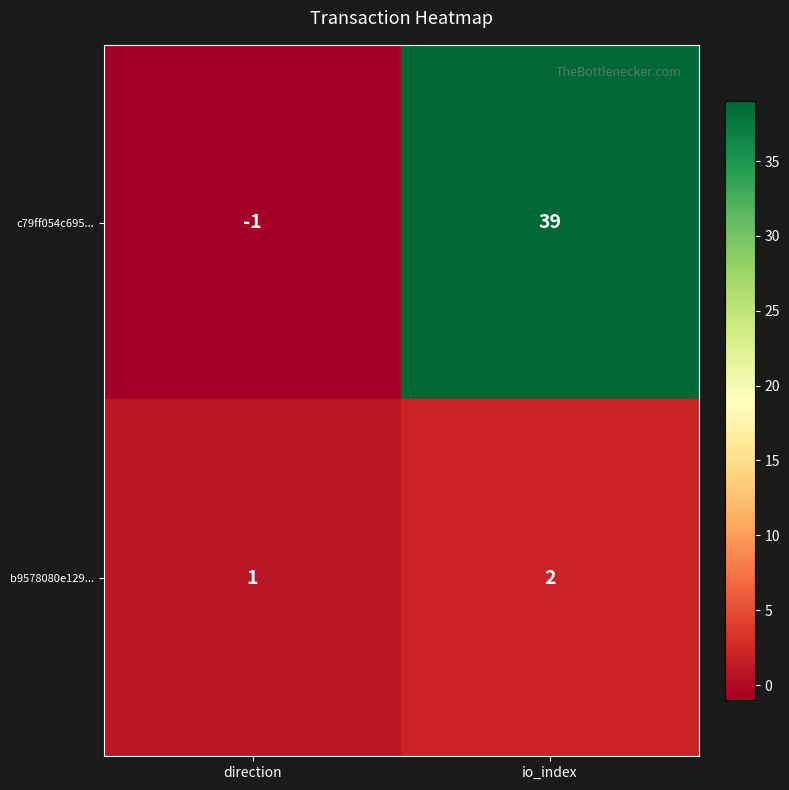

Reading left to right, extract all data points from this chart.

c79ff054c695...: -1	39
b9578080e129...: 1	2